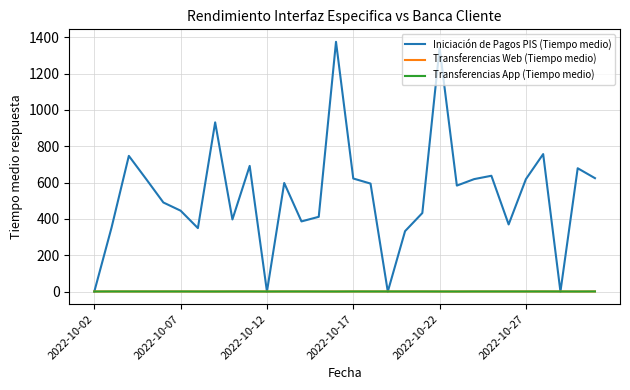

Count the Transferencias App (Tiempo medio) values in the range 0 to 1.

30